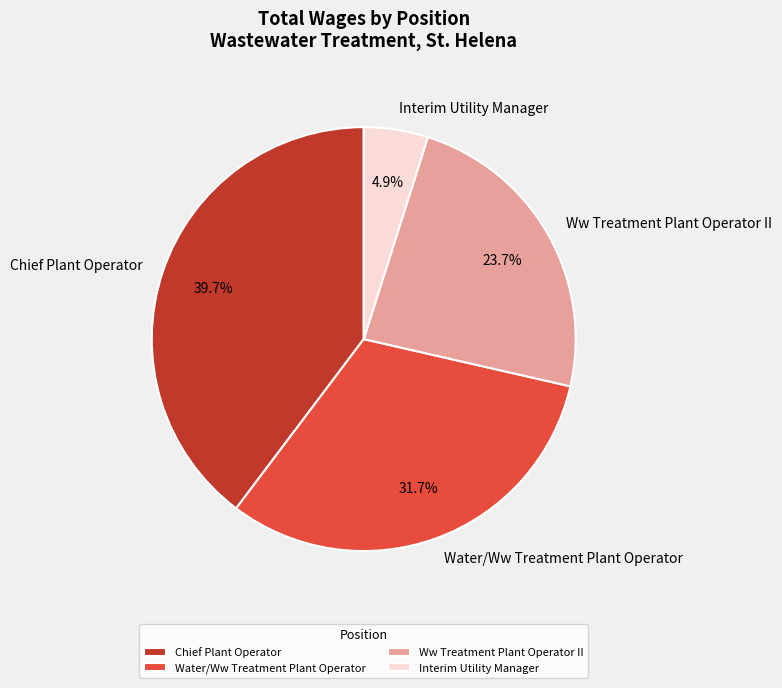

What is the total percentage of Chief Plant Operator and Water/Ww Treatment Plant Operator?

71.4%